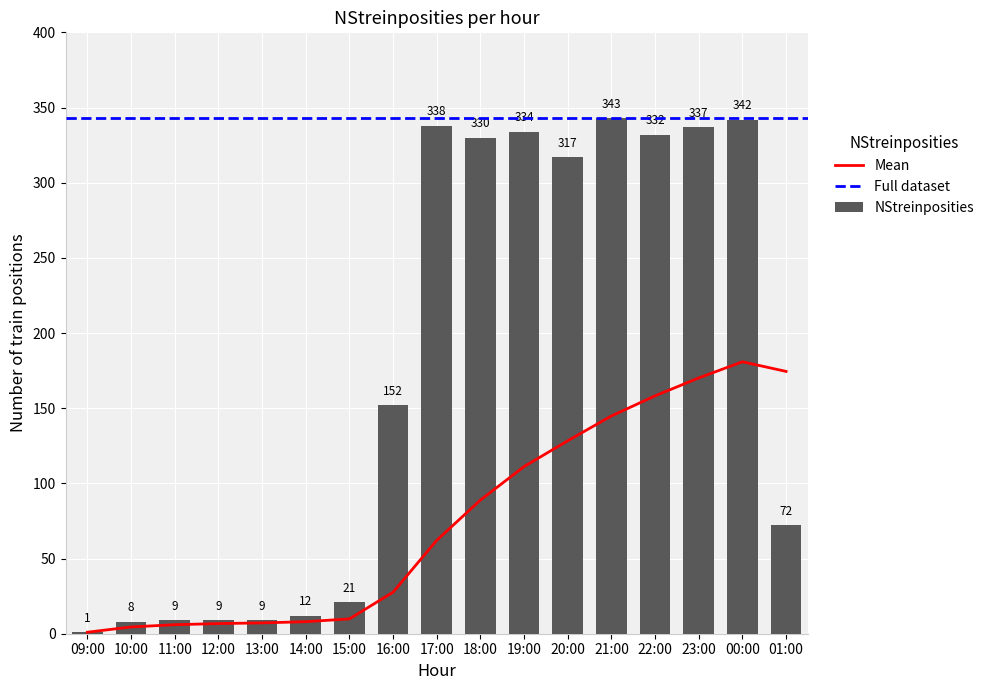

Where does the data first go above 152?

17:00